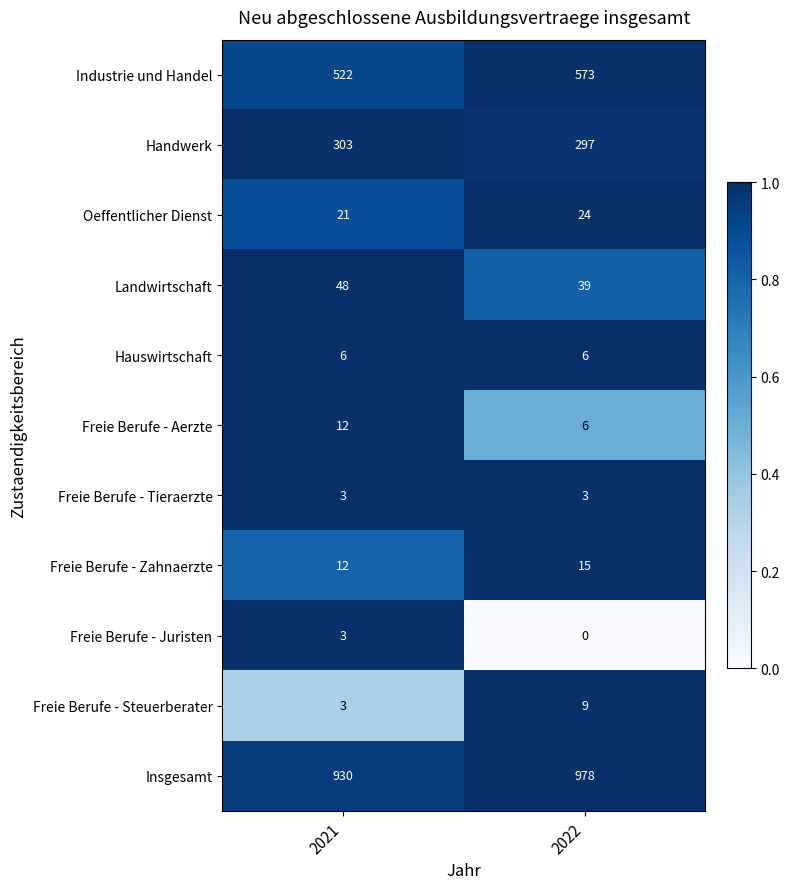

Reading left to right, transcribe all the data shown in this chart.

Industrie und Handel: 2021=522	2022=573
Handwerk: 2021=303	2022=297
Oeffentlicher Dienst: 2021=21	2022=24
Landwirtschaft: 2021=48	2022=39
Hauswirtschaft: 2021=6	2022=6
Freie Berufe - Aerzte: 2021=12	2022=6
Freie Berufe - Tieraerzte: 2021=3	2022=3
Freie Berufe - Zahnaerzte: 2021=12	2022=15
Freie Berufe - Juristen: 2021=3	2022=0
Freie Berufe - Steuerberater: 2021=3	2022=9
Insgesamt: 2021=930	2022=978